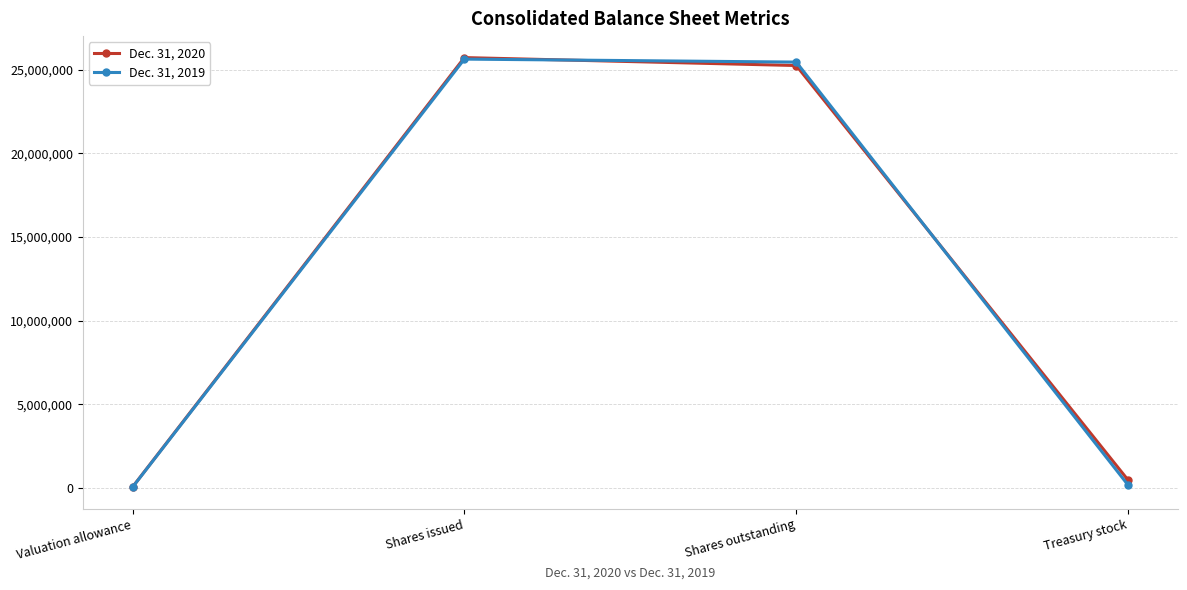

How many lines are shown in the chart?

2